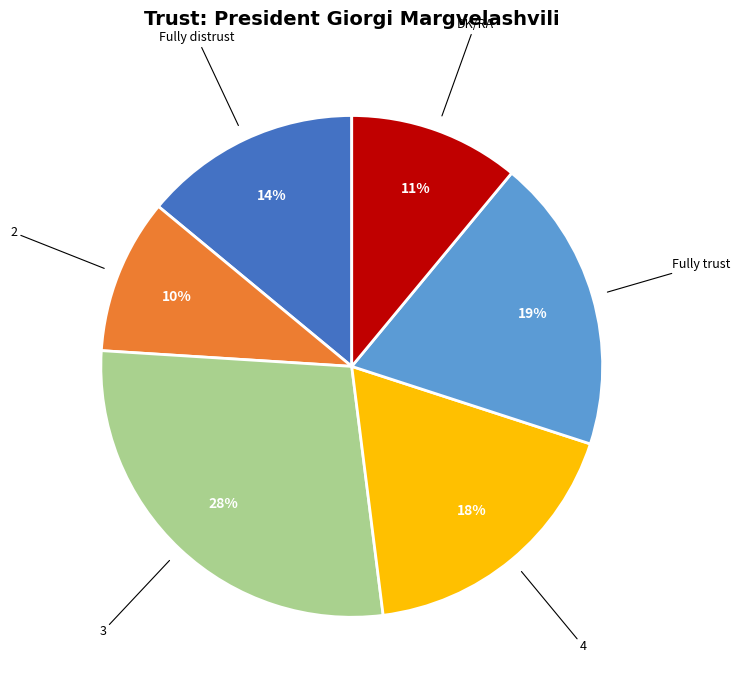

Does any single category account for the majority?

No